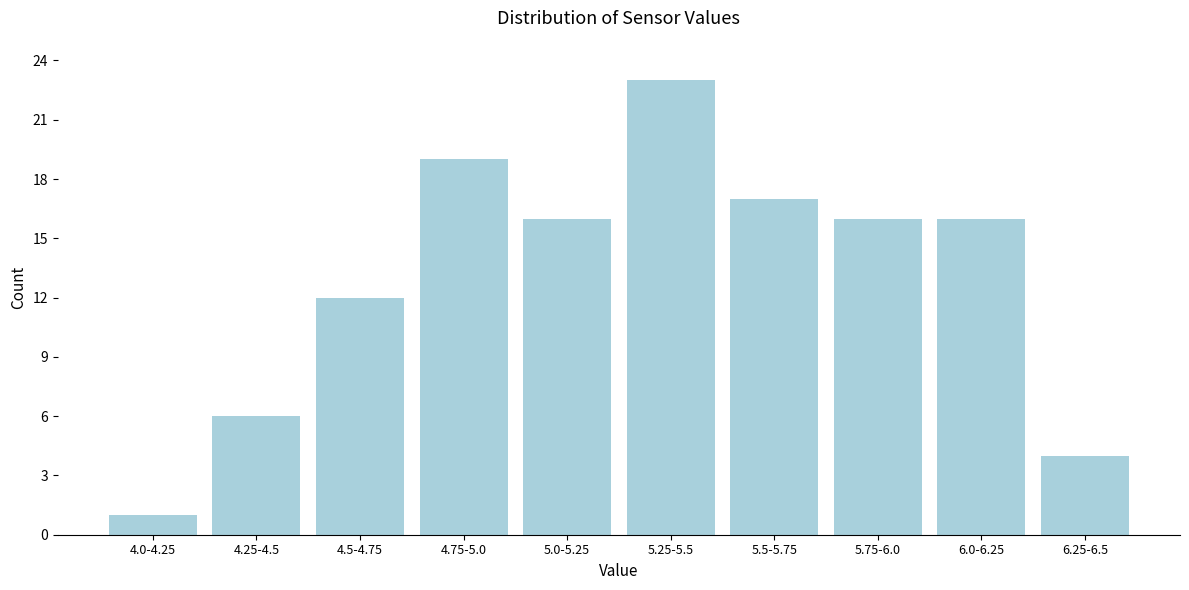

Reading right to left, what are all the values shown in this chart?

6.25-6.5=4	6.0-6.25=16	5.75-6.0=16	5.5-5.75=17	5.25-5.5=23	5.0-5.25=16	4.75-5.0=19	4.5-4.75=12	4.25-4.5=6	4.0-4.25=1